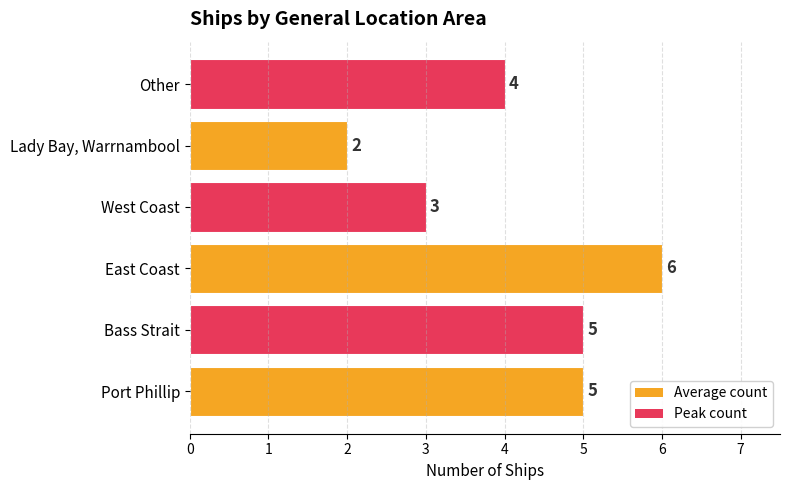

The chart shows a value of 4 at Other. True or false?

True